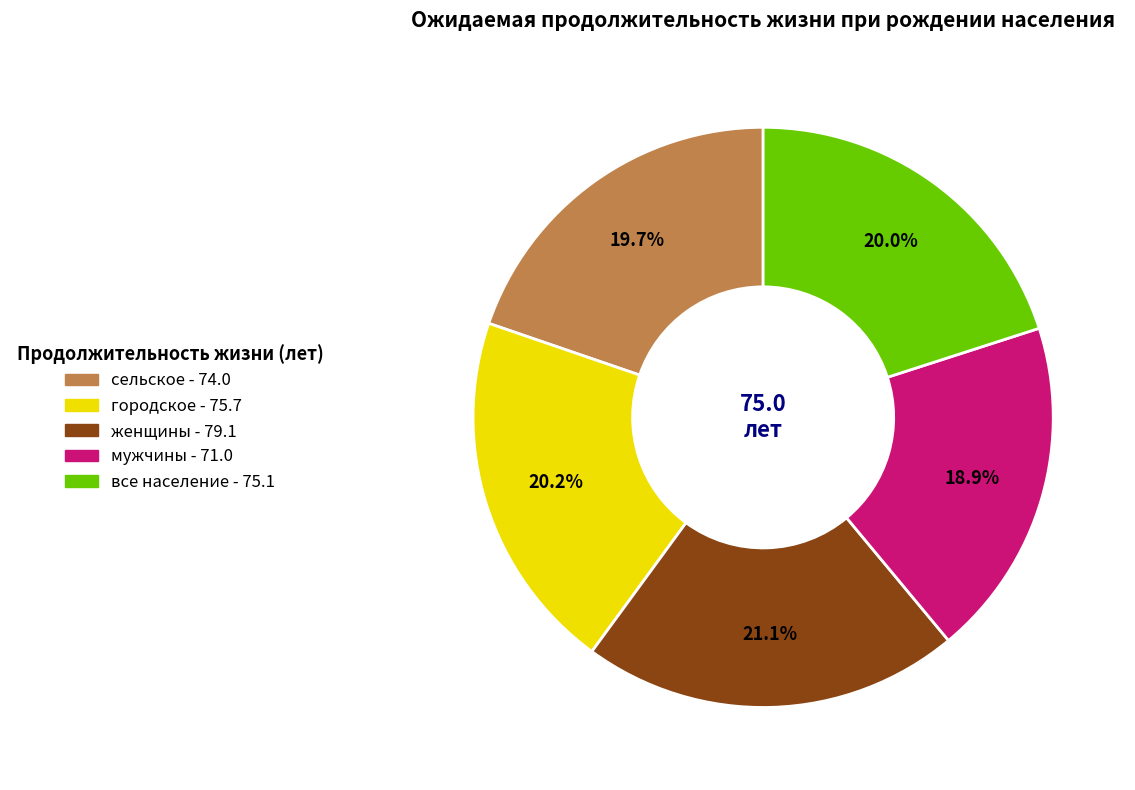

How many slices are in this pie chart?

5